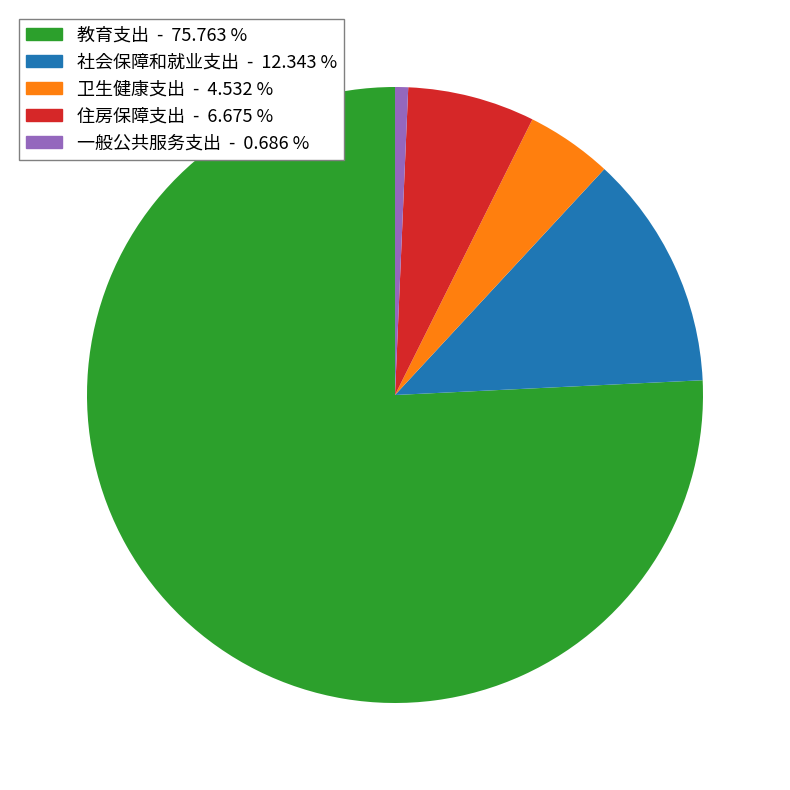

Rank the categories by value from highest to lowest.

教育支出, 社会保障和就业支出, 住房保障支出, 卫生健康支出, 一般公共服务支出